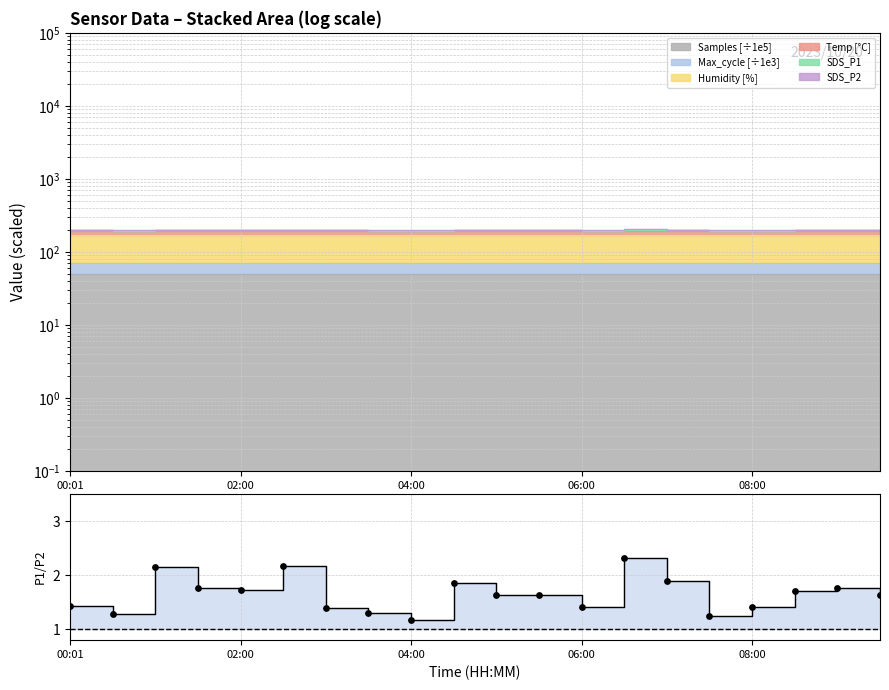

What is the change in value from 8 to 9?

+0.7